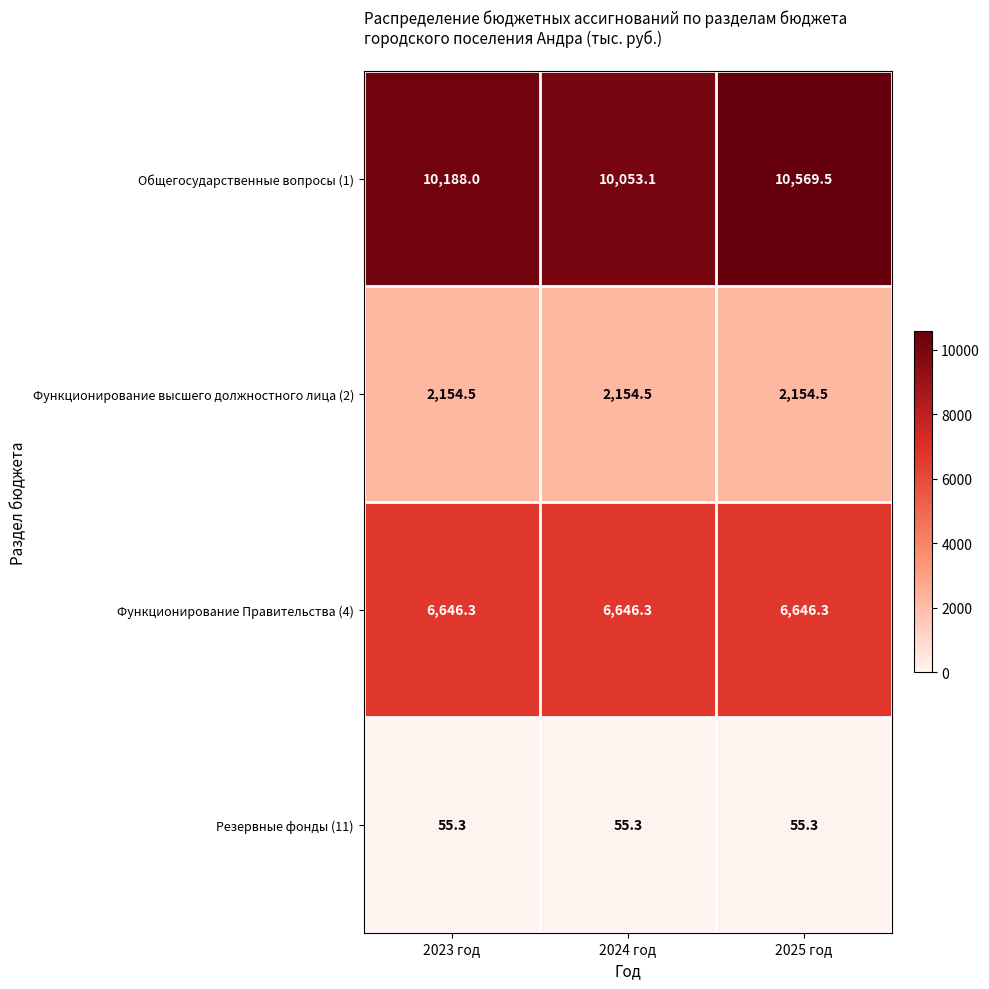

What is the average value of the Функционирование высшего должностного лица (2) series?

2154.5